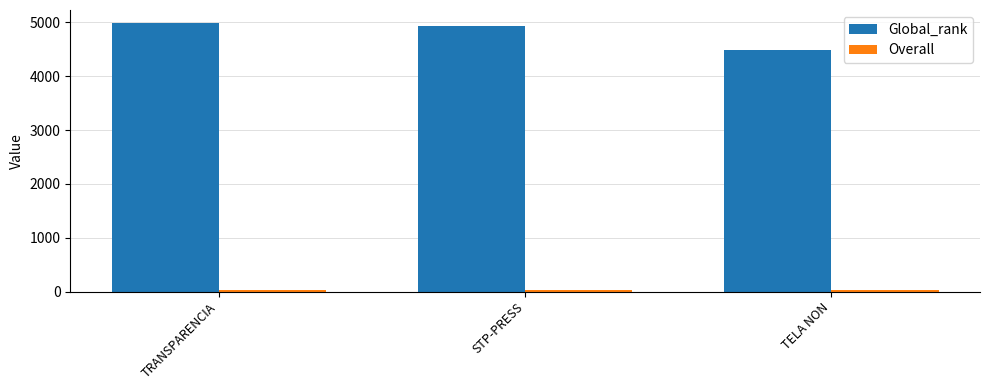

The Global_rank series shows 4928.0 at STP-PRESS. True or false?

True